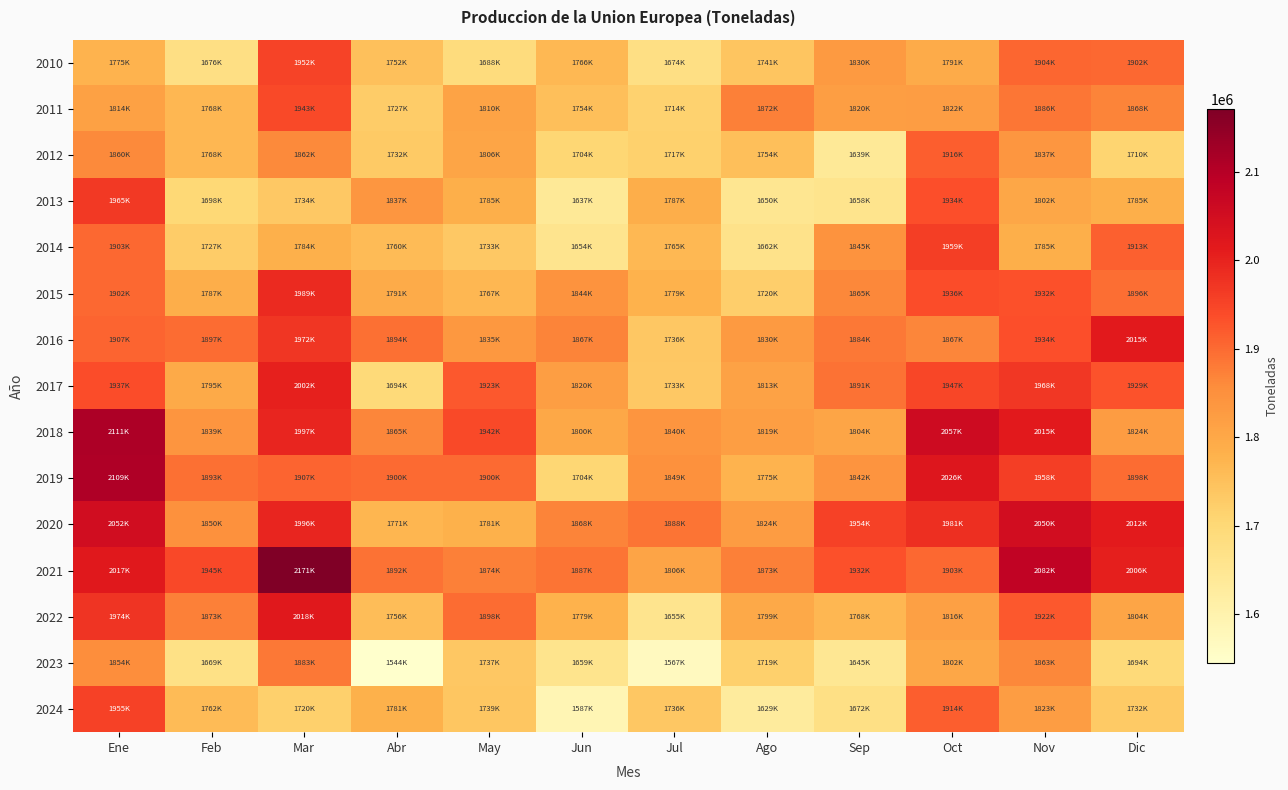

Between May and Feb, which is larger?

May